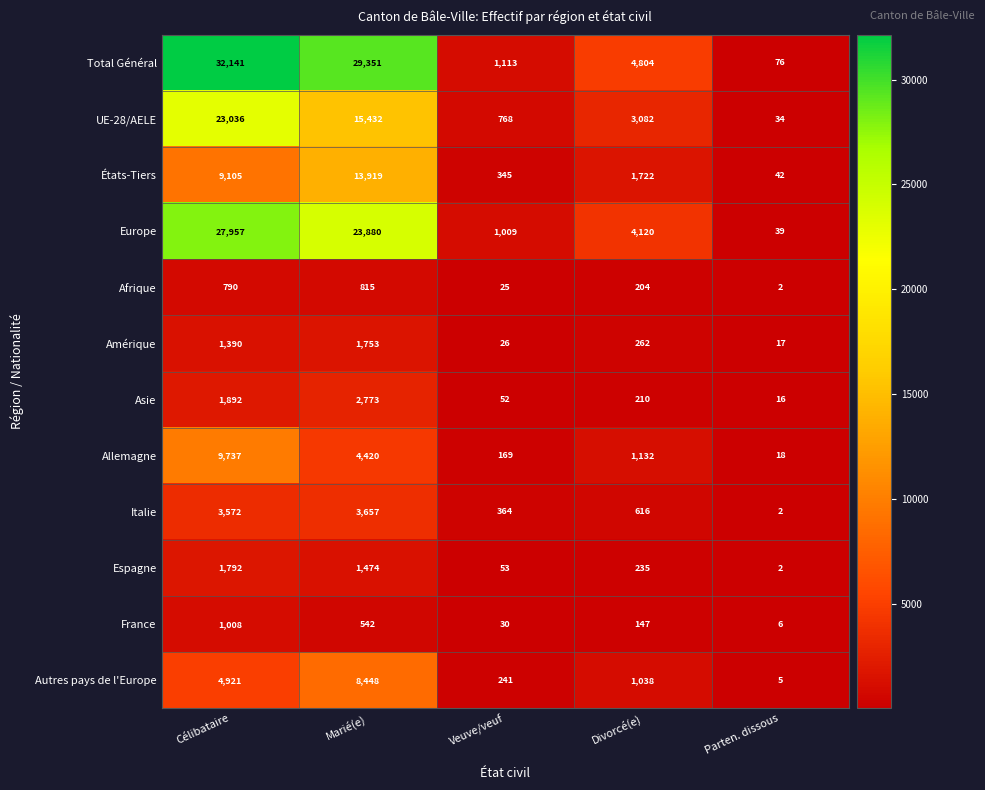

What is the total value across all series at Célibataire?

117341